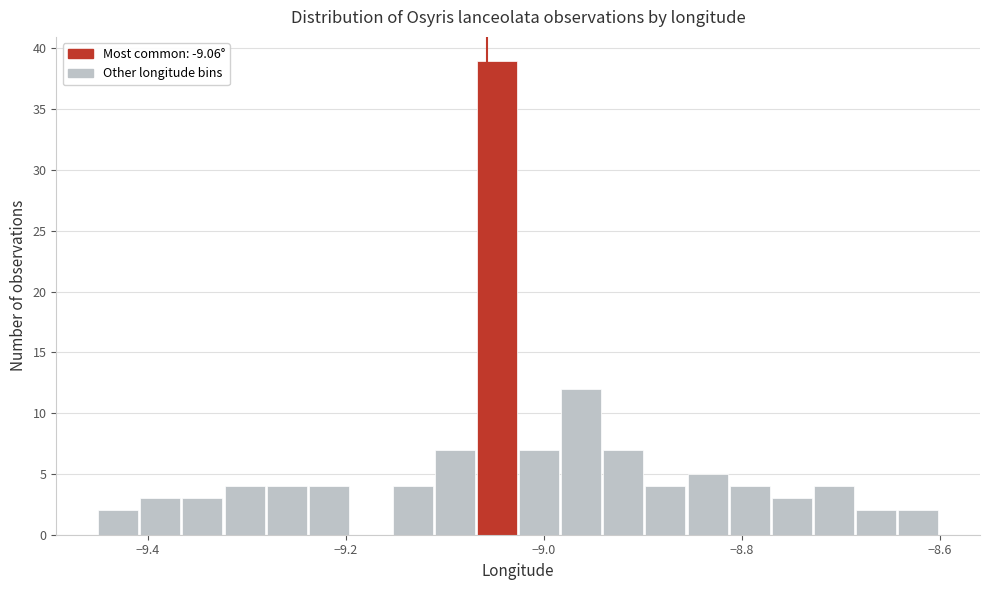

Read against the x-axis, roughly where is the centre of the tallest bar?

-9.04